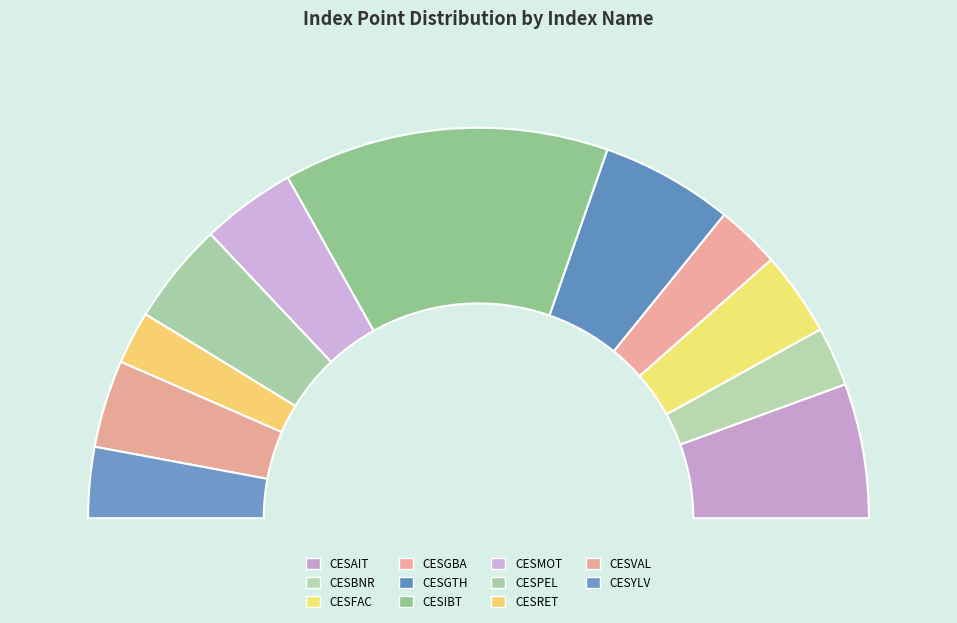

What percentage is the CESMOT slice, to the nearest percent?

8%